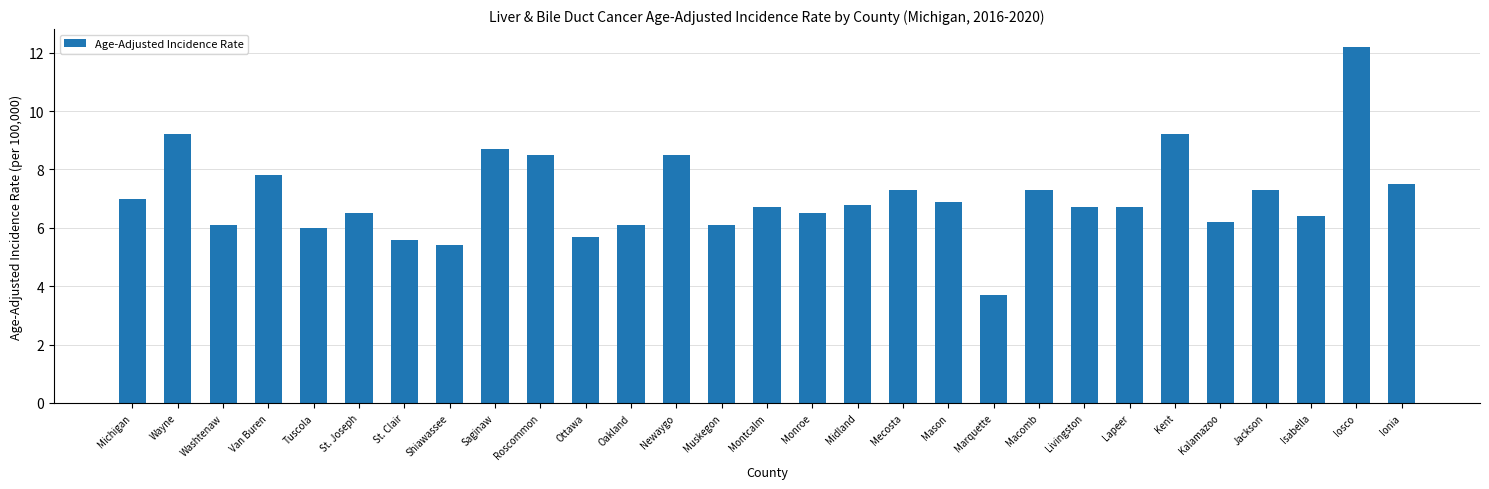

What is the change in value from St. Clair to Midland?

+1.2